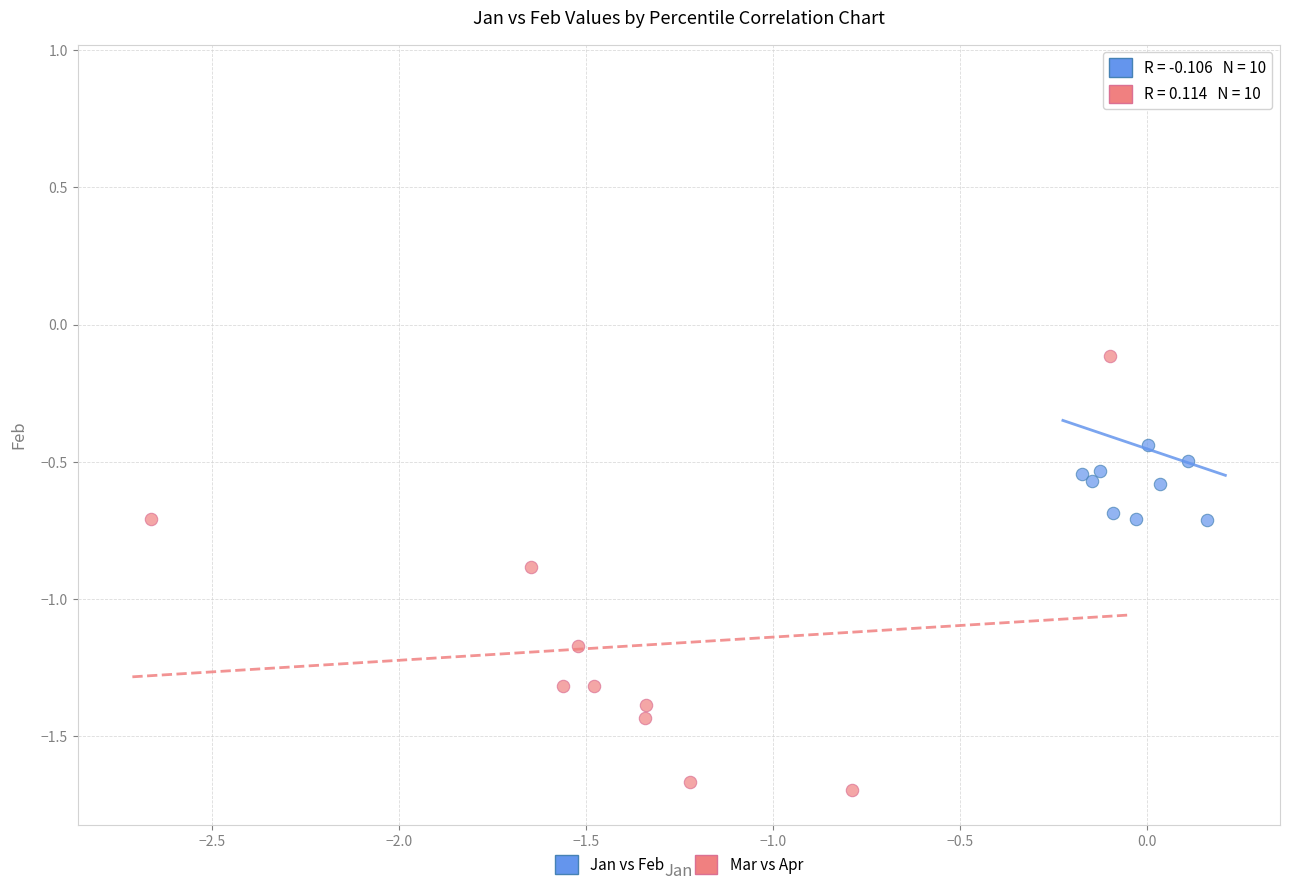

Which series reaches the maximum Y coordinate?

Jan vs Feb